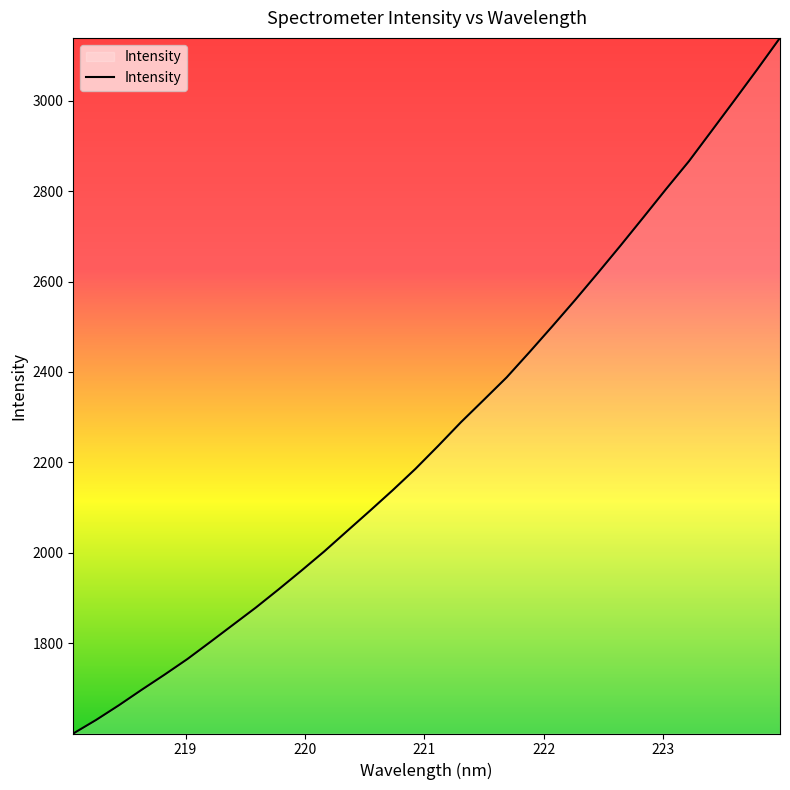

What is the greatest value displayed?

3139.2